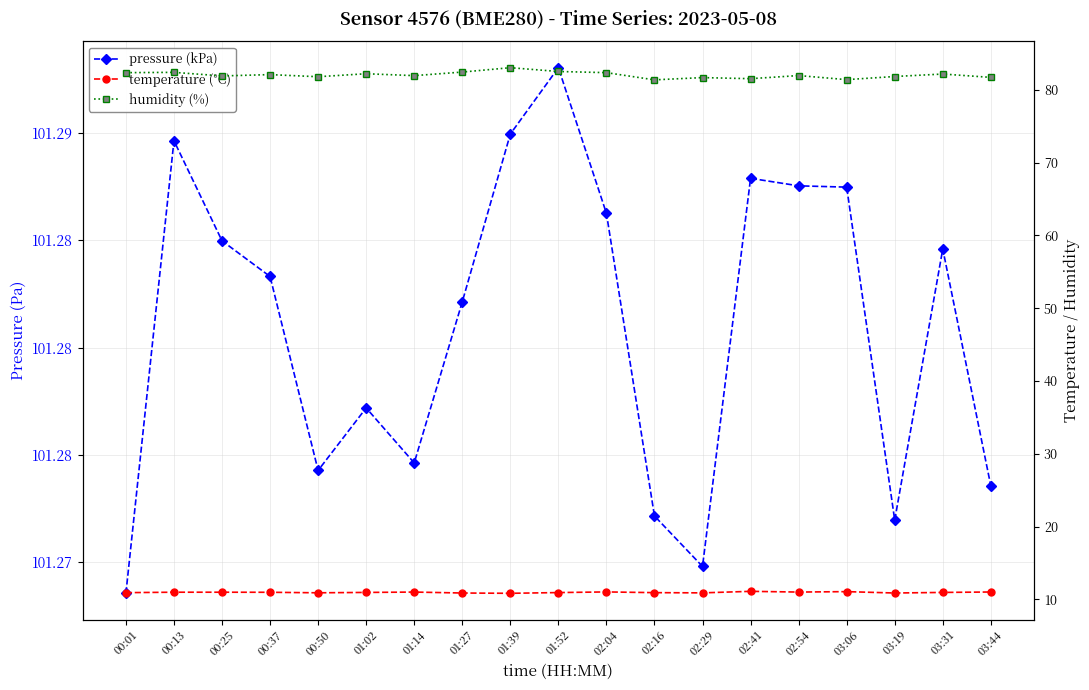

What is the value of the humidity (%) point at the 15th from the left?

82.0